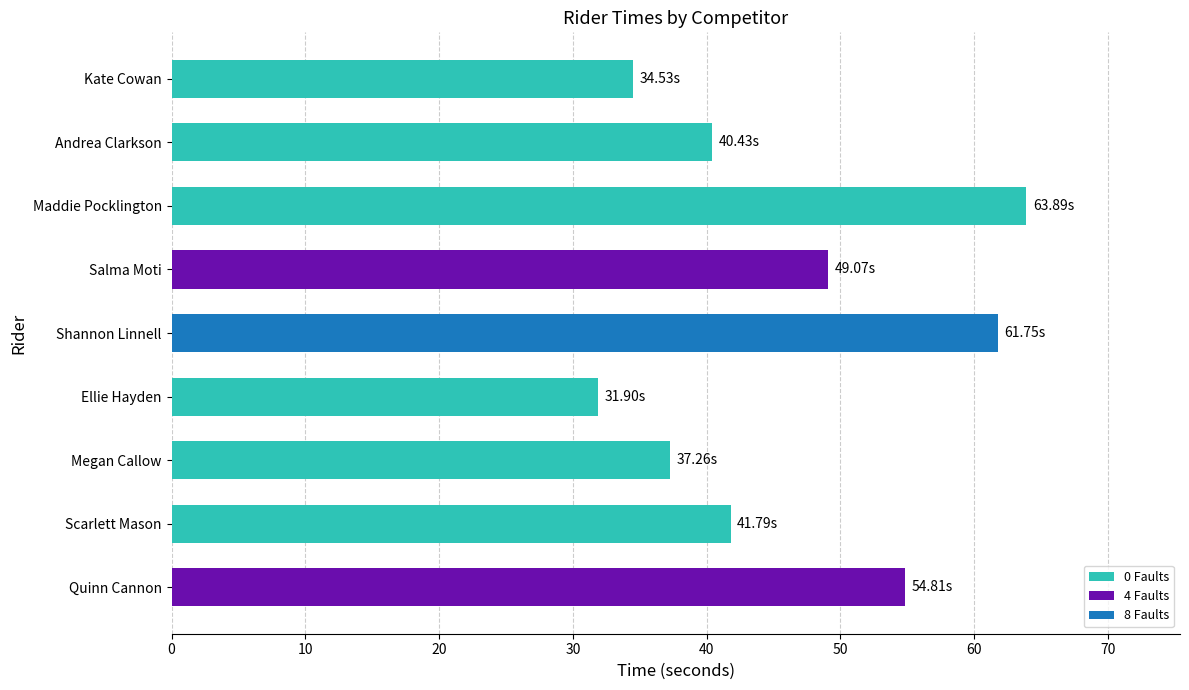

Between Maddie Pocklington and Shannon Linnell, which is larger?

Maddie Pocklington